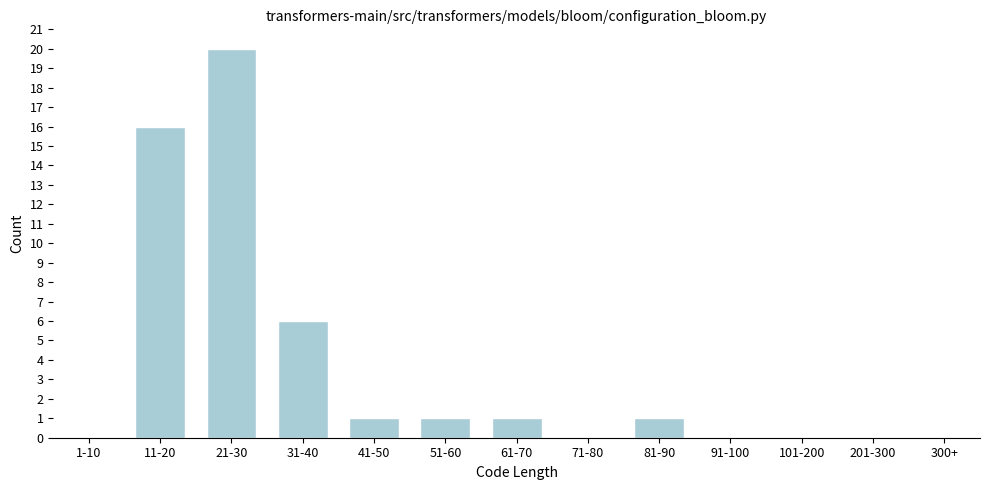

Reading left to right, extract all data points from this chart.

1-10=0	11-20=16	21-30=20	31-40=6	41-50=1	51-60=1	61-70=1	71-80=0	81-90=1	91-100=0	101-200=0	201-300=0	300+=0